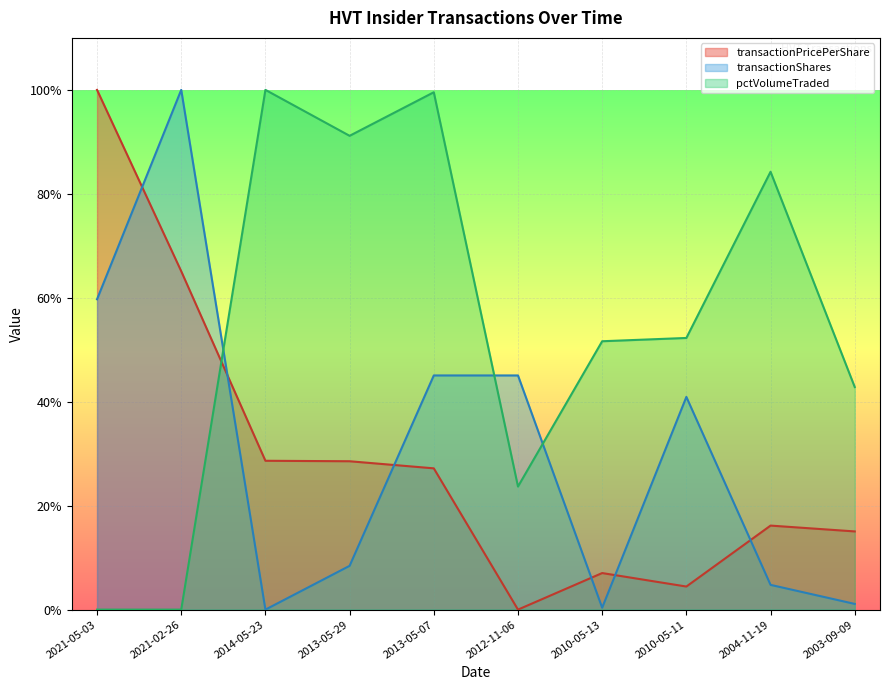

The value of pctVolumeTraded at 2013-05-07 is 49.5. True or false?

False